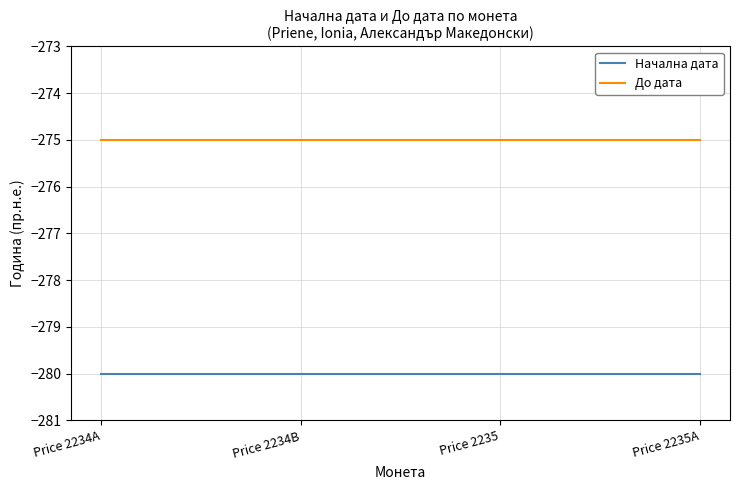

What are all the series names shown in the legend?

Начална дата, До дата